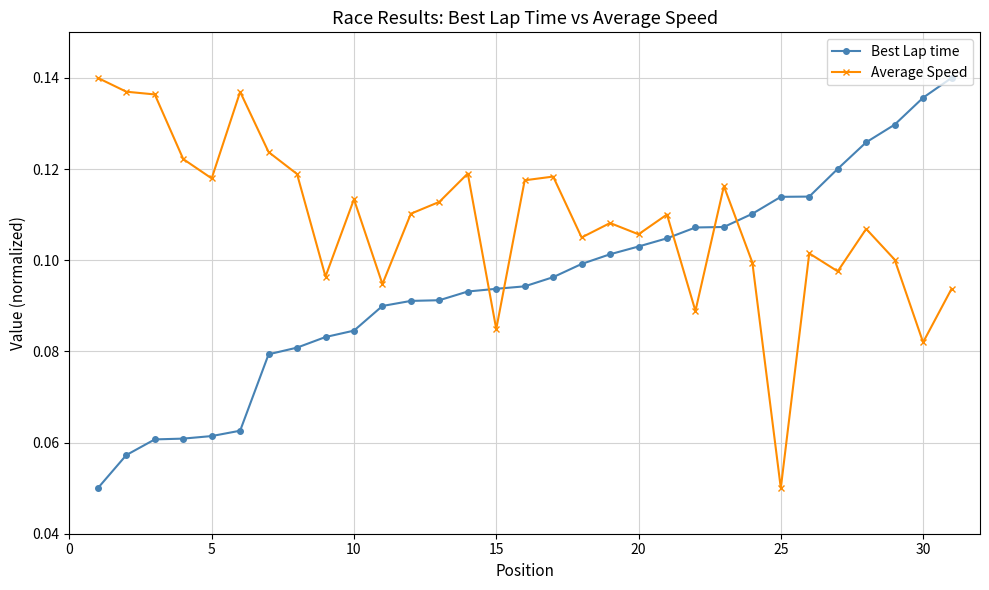

How many lines are shown in the chart?

2